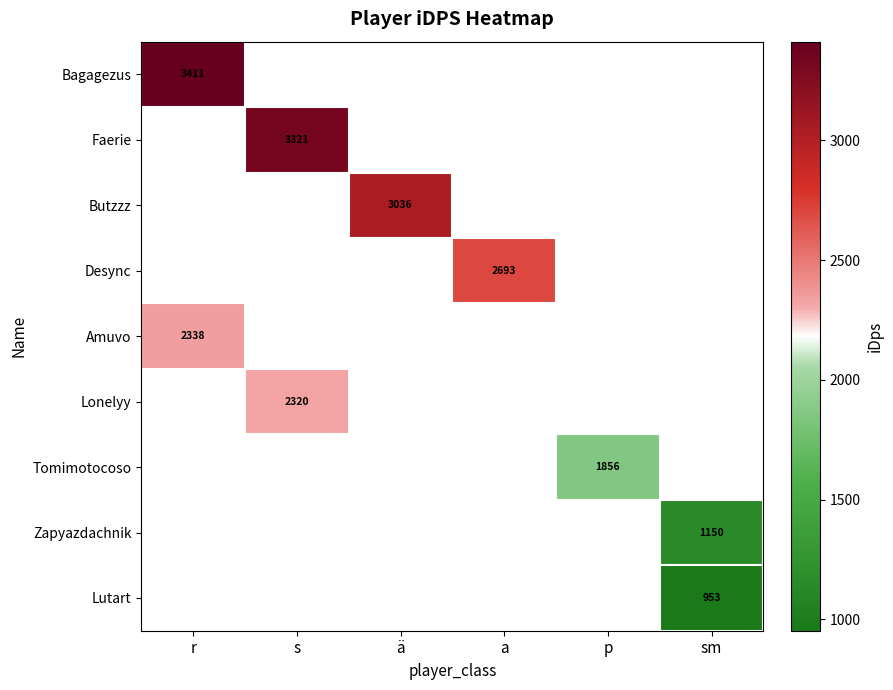

Which category has the lowest value across all series?

sm